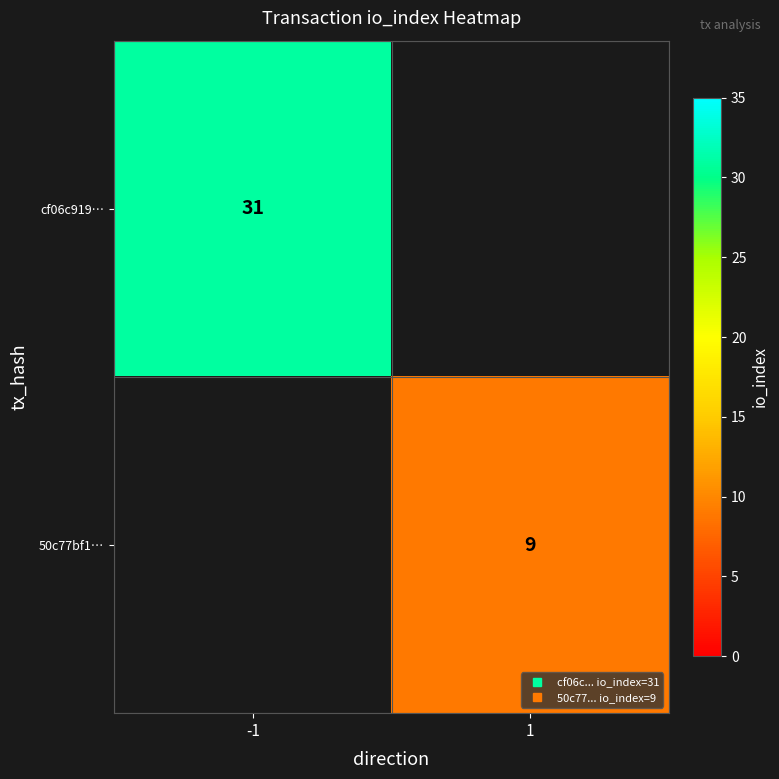

Is the value of cf06c919… at -1 greater than the value of 50c77bf1… at 1?

Yes